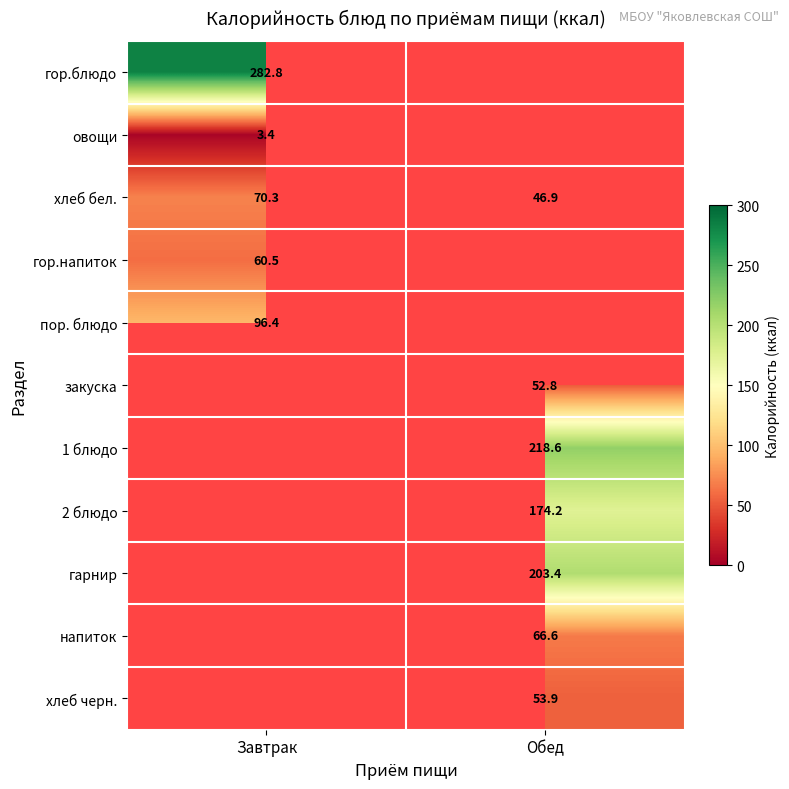

Where is хлеб бел. nearest to the value 58?

Обед